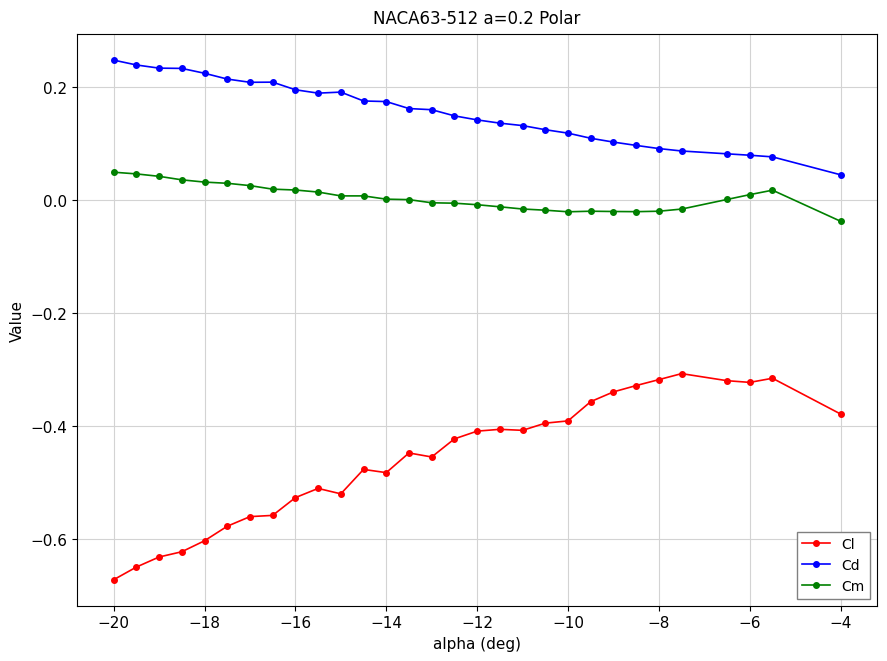

Which series has the largest range (max minus min)?

Cl